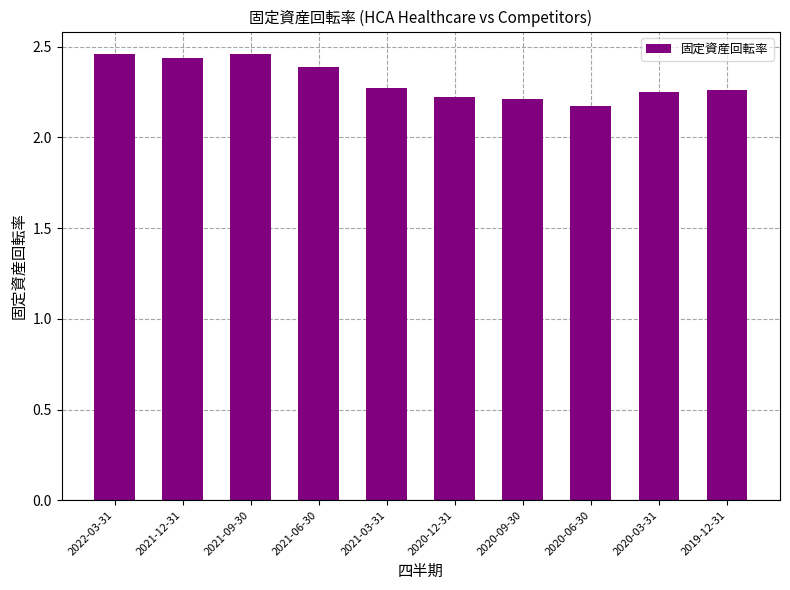

Approximately how many times larger is the value at 2019-12-31 compared to 2021-06-30?

0.9